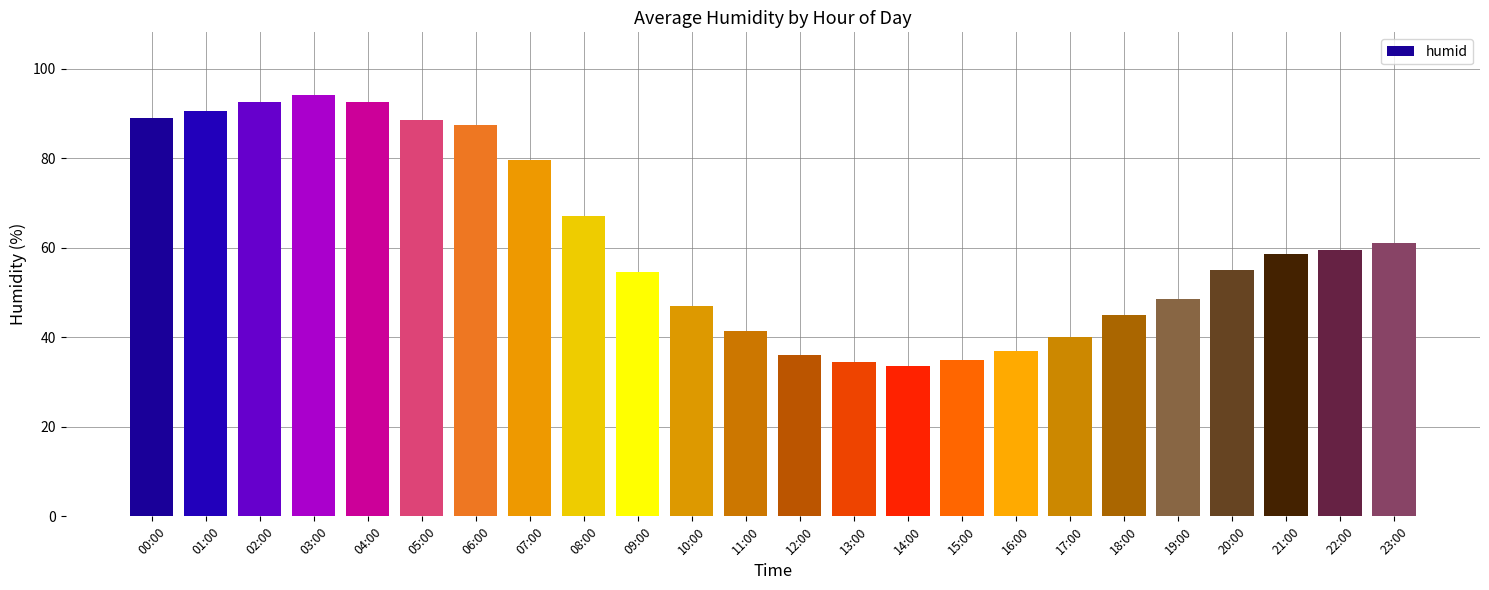

The value at 23:00 is 100.2. True or false?

False